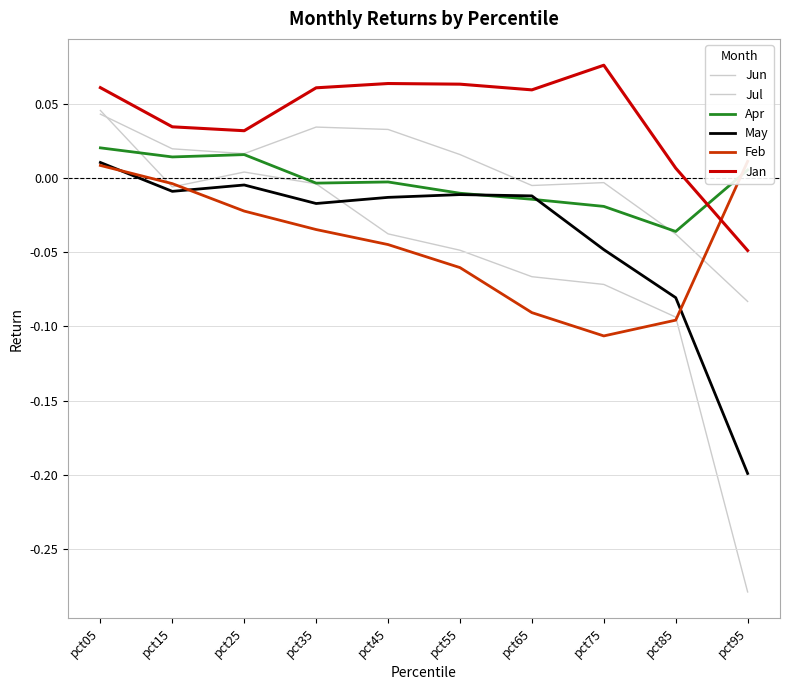

What are all the series names shown in the legend?

Jun, Jul, Apr, May, Feb, Jan